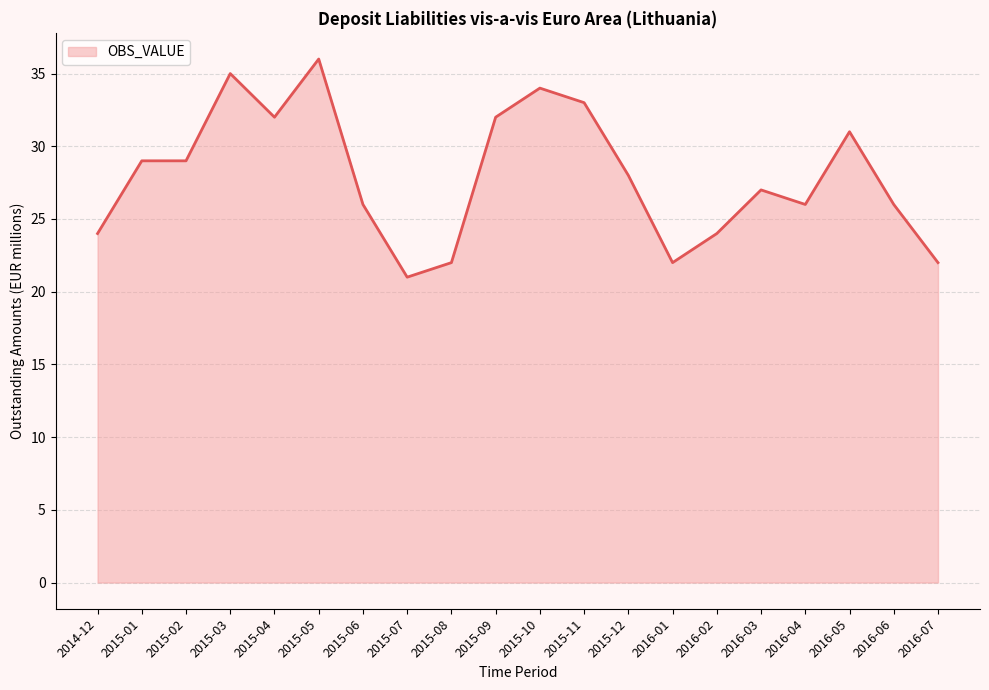

True or false: the data has more than 0 interior local peaks.

True